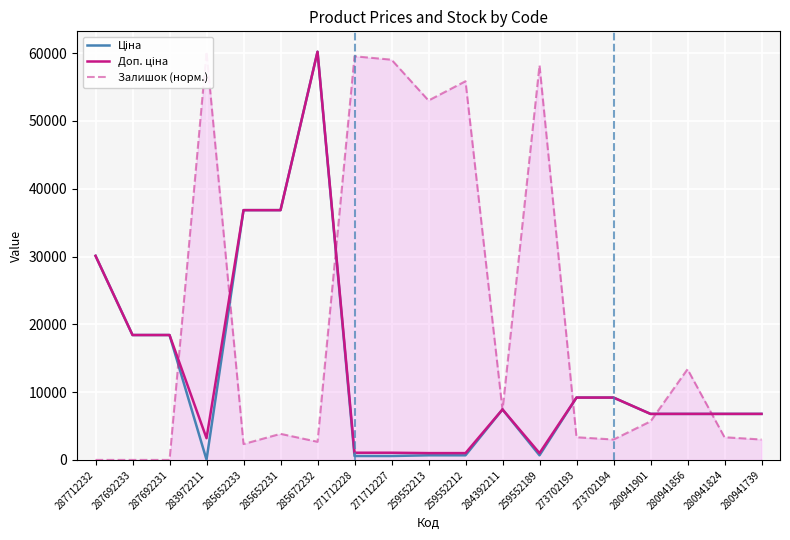

Is it true that Залишок (норм.) equals 53014.3 at 259552213?

True